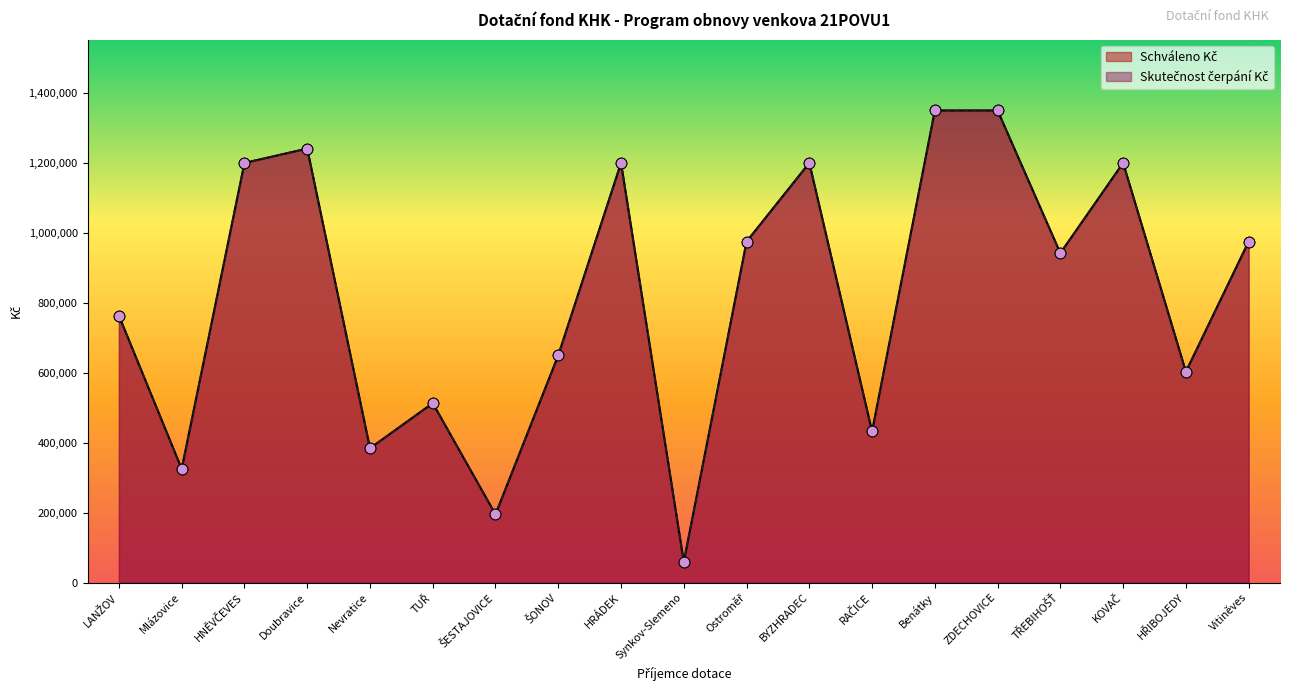

What are all the series names shown in the legend?

Schváleno Kč, Skutečnost čerpání Kč